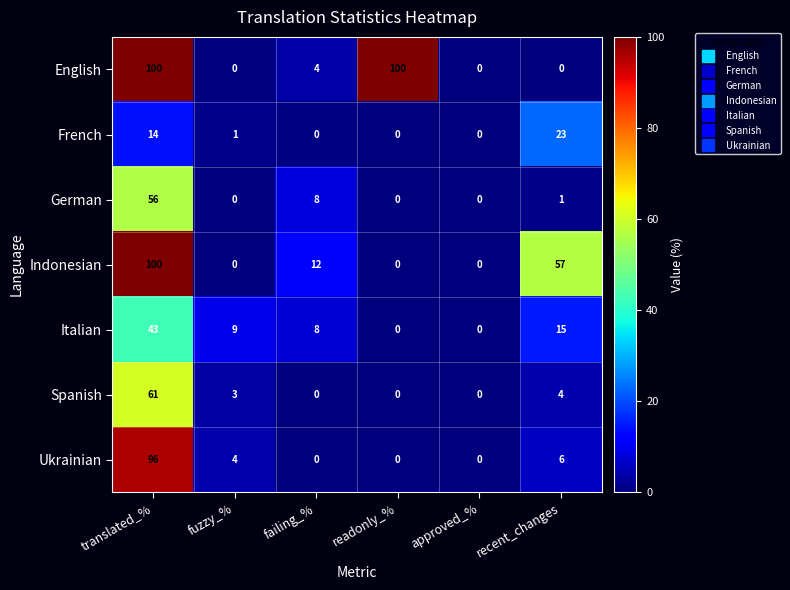

What is the difference between the maximum and minimum values in the German series?

56